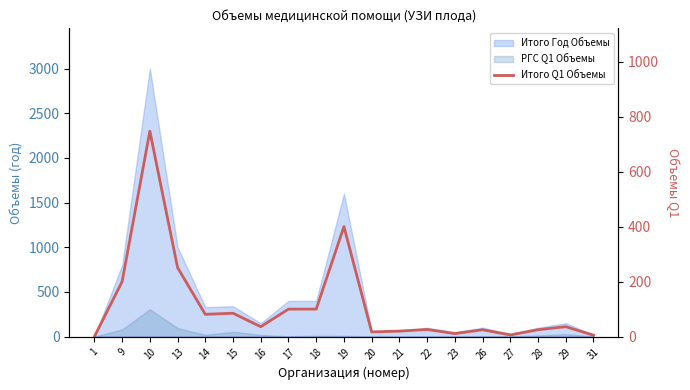

Where is the data nearest to the value 373?

19